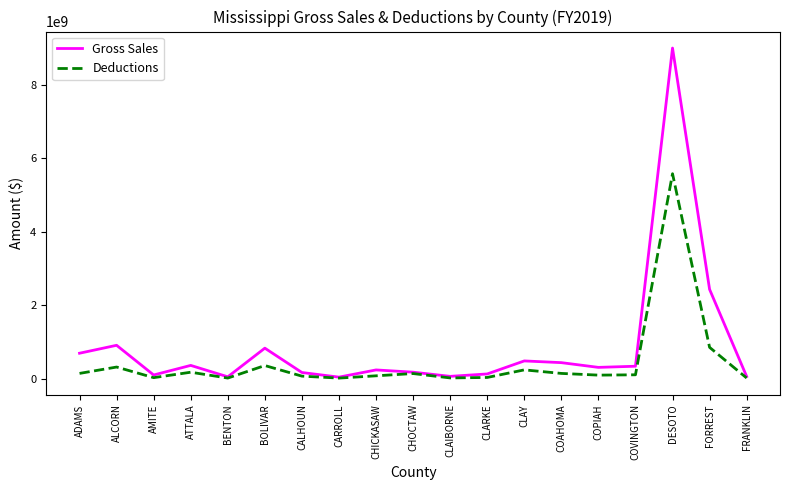

What is the lowest value of the Deductions series?

14521676